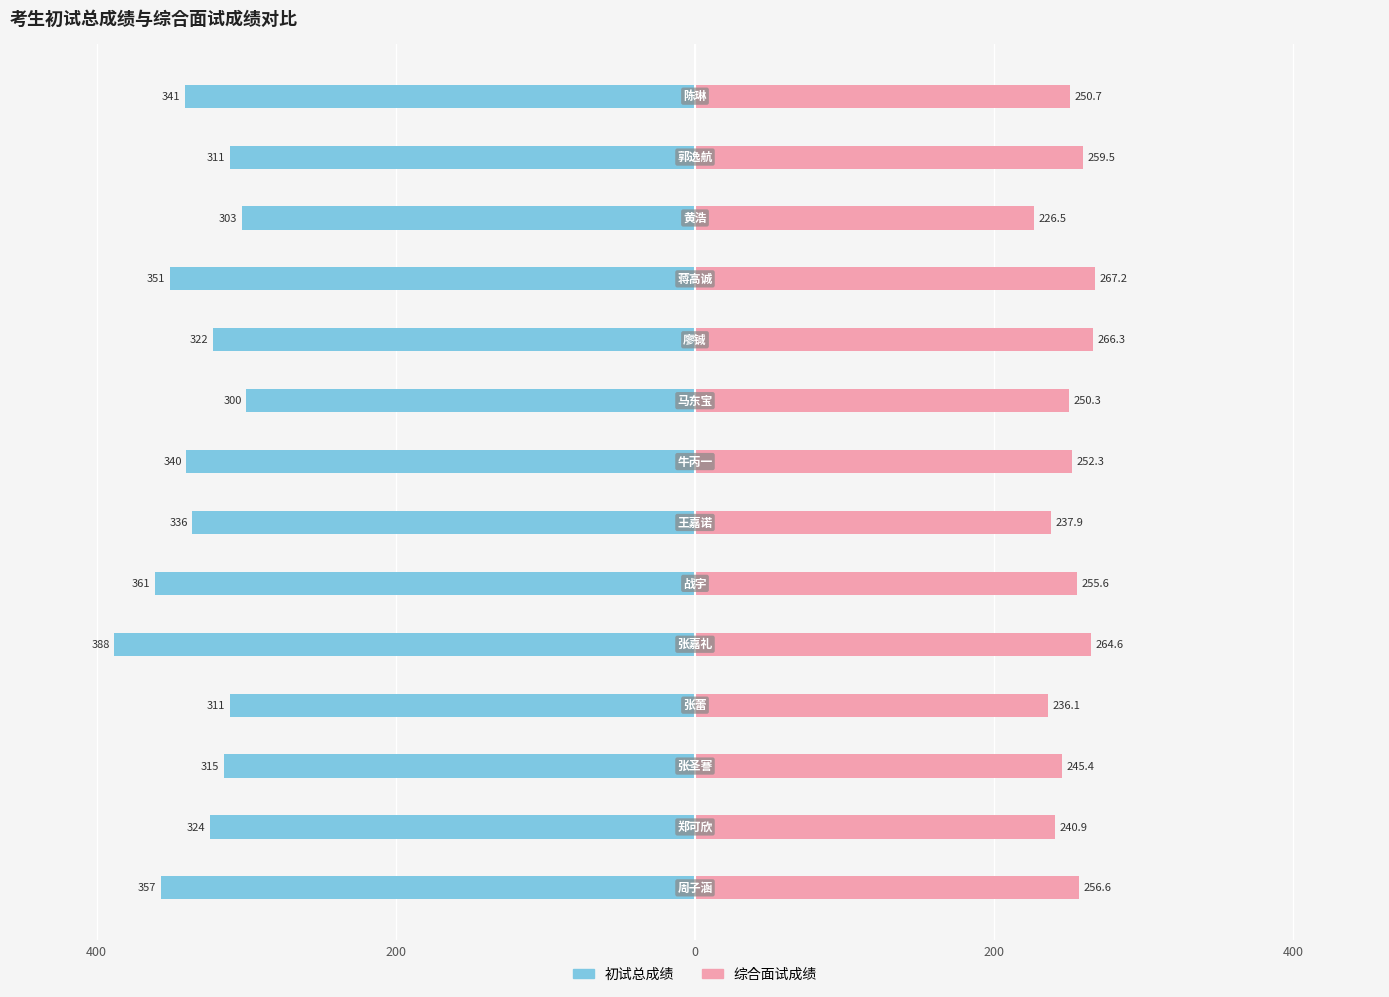

Which series has the largest range (max minus min)?

初试总成绩